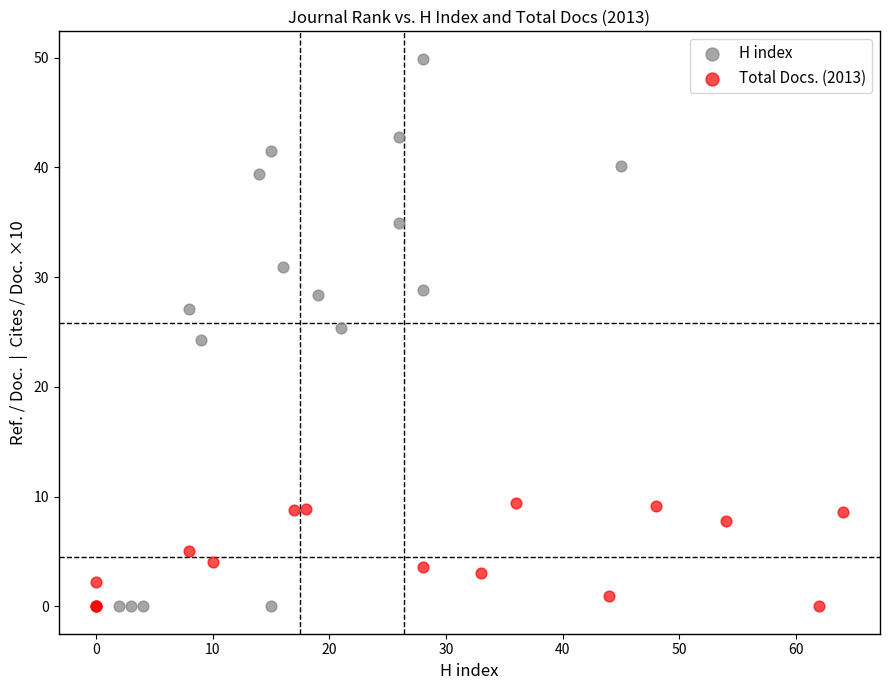

Which series reaches the maximum Y coordinate?

H index